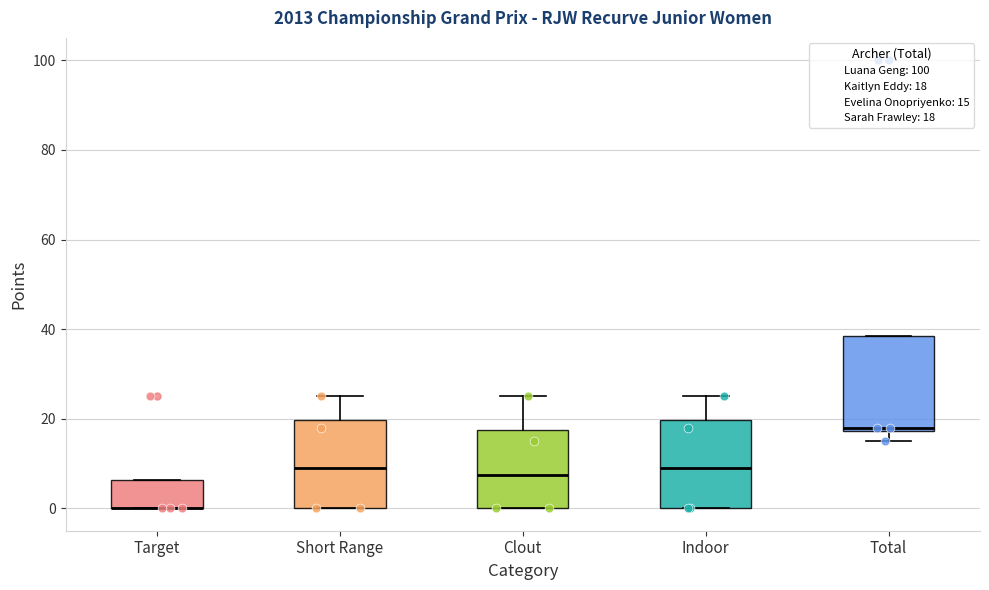

Where is the upper edge of the box for Target on the y-axis? The values are not printed on the chart, so give them approximately, as read against the axis.

6